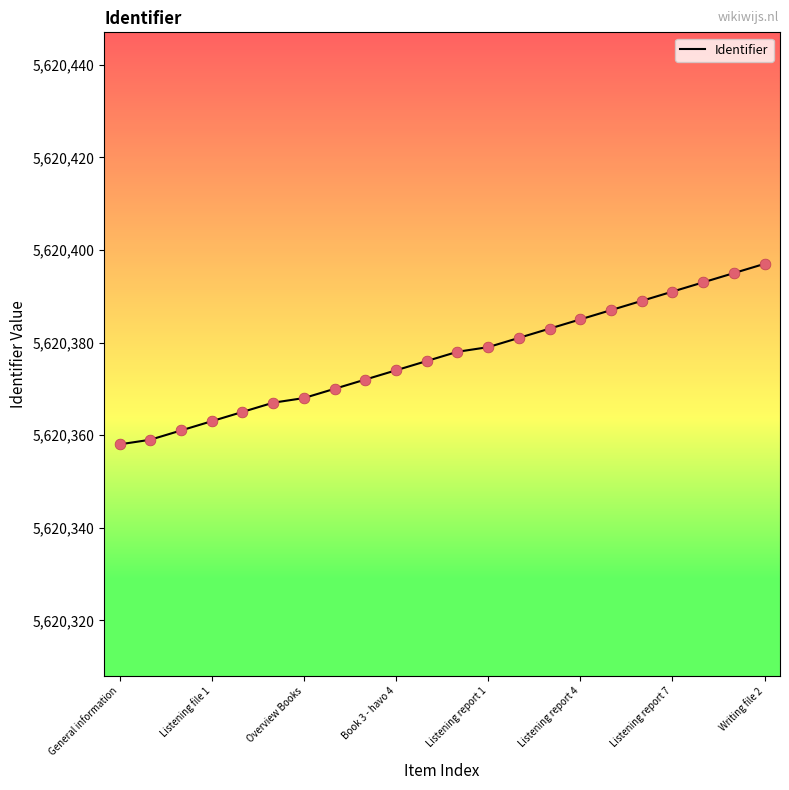

What is the greatest value displayed?

5620397